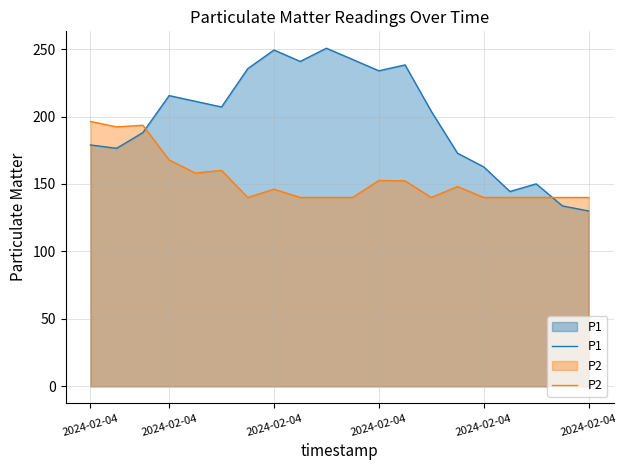

How many intersections are there between P2 and P1?

2